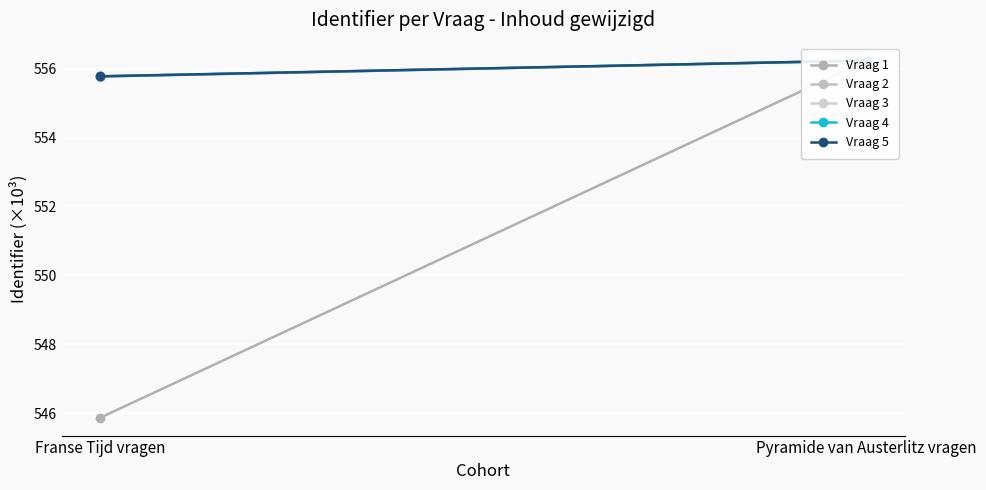

Which has a higher value, Pyramide van Austerlitz vragen or Franse Tijd vragen?

Pyramide van Austerlitz vragen